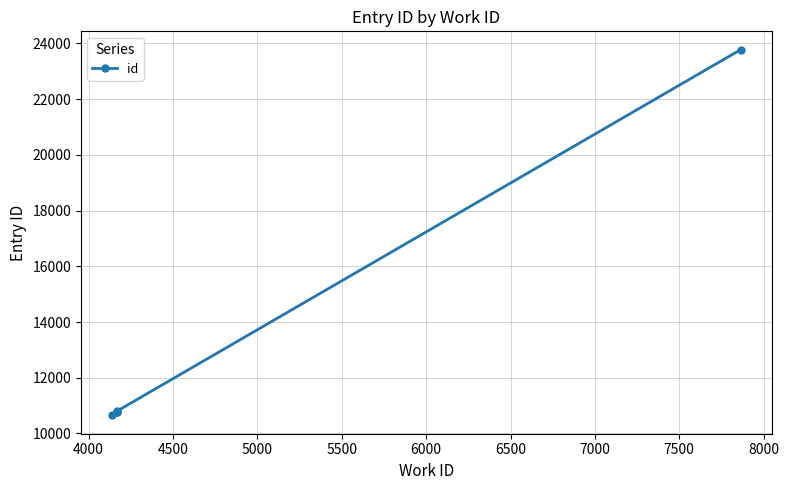

Reading right to left, transcribe all the data shown in this chart.

23778	10797	10784	10781	10646